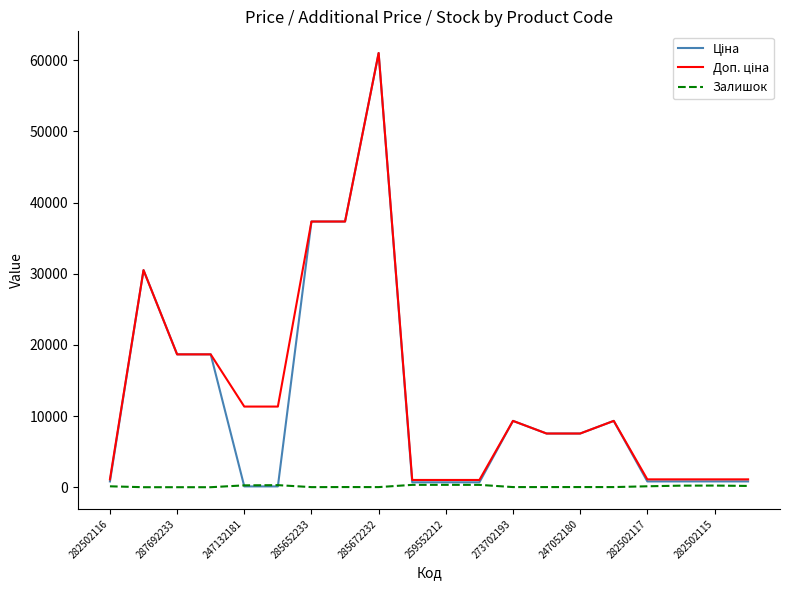

What is the greatest value displayed?

61024.7